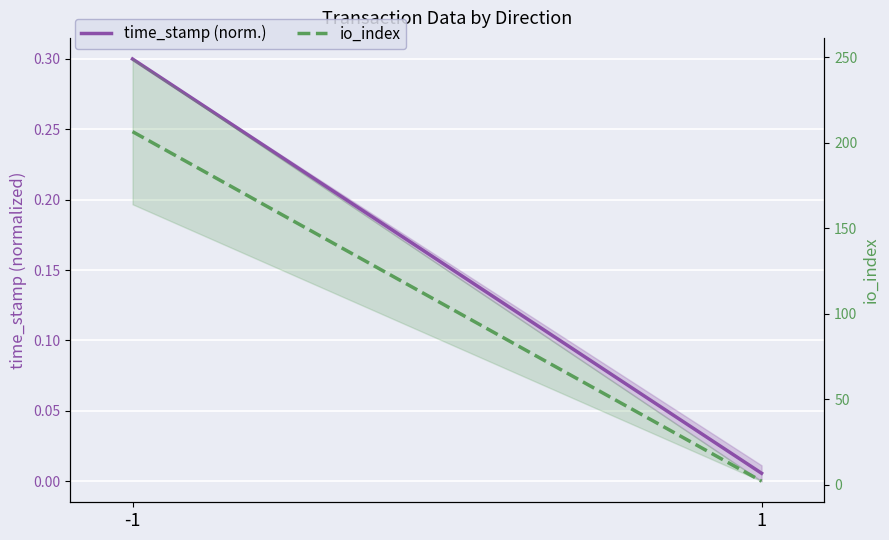

At how many categories does at least one series exceed 202?

1